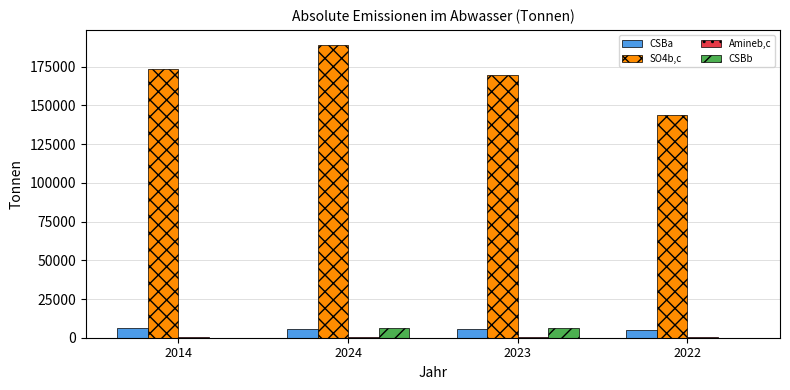

What is the sum of all CSBa values?

22319